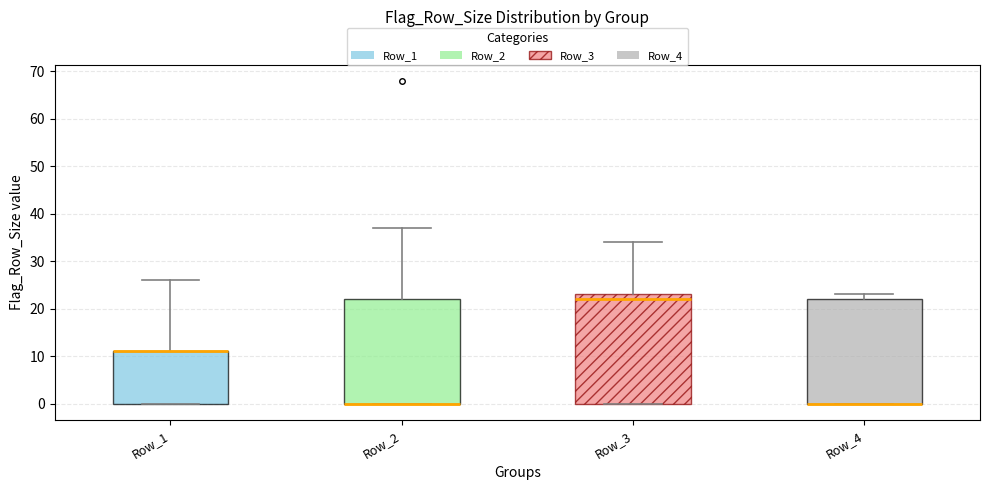

Reading left to right, read every box against the y-axis: the position of its median line, the range the box covers, and the ends of its whiskers. The values are not printed on the chart, so give them approximately, as read against the axis.

Row_1: median 11 (drawn on the box's upper edge), box 0 to 11, whiskers 0 to 26
Row_2: median 0 (drawn on the box's lower edge), box 0 to 22, whiskers 0 to 37
Row_3: median 22, box 0 to 23, whiskers 0 to 34
Row_4: median 0 (drawn on the box's lower edge), box 0 to 22, whiskers 0 to 23